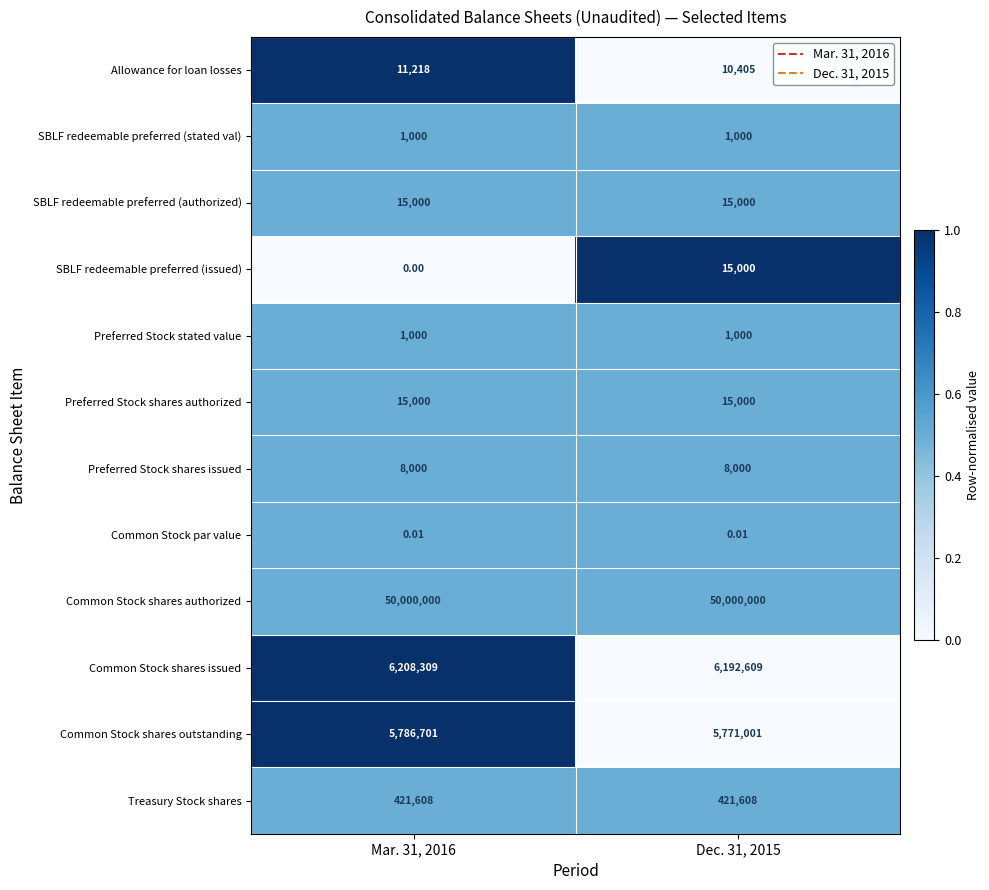

Which series has the largest total across all categories?

Common Stock shares authorized